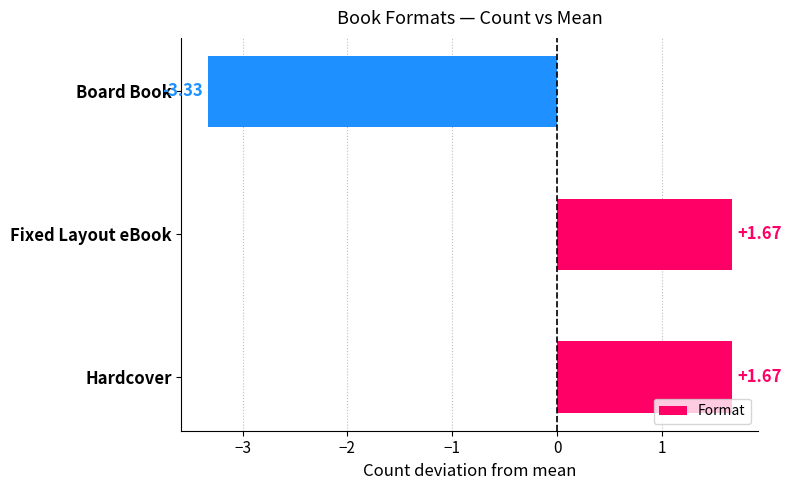

What is the difference between the maximum and minimum values?

5.0